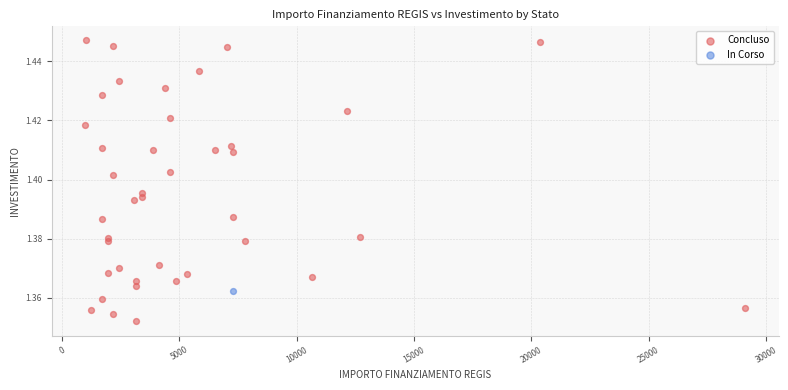

What are all the series names shown in the legend?

Concluso, In Corso